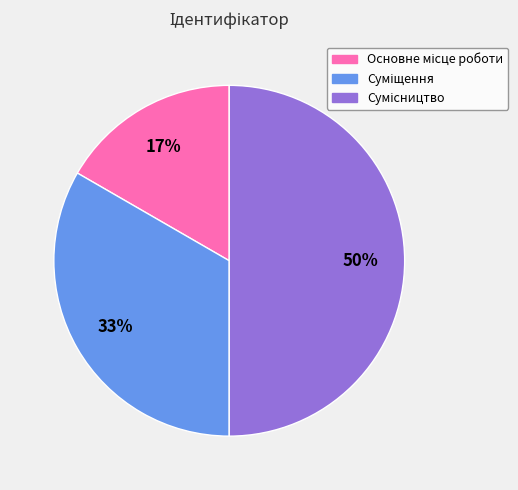

To the nearest percent, what is the difference between the largest and smallest slice percentages?

33%